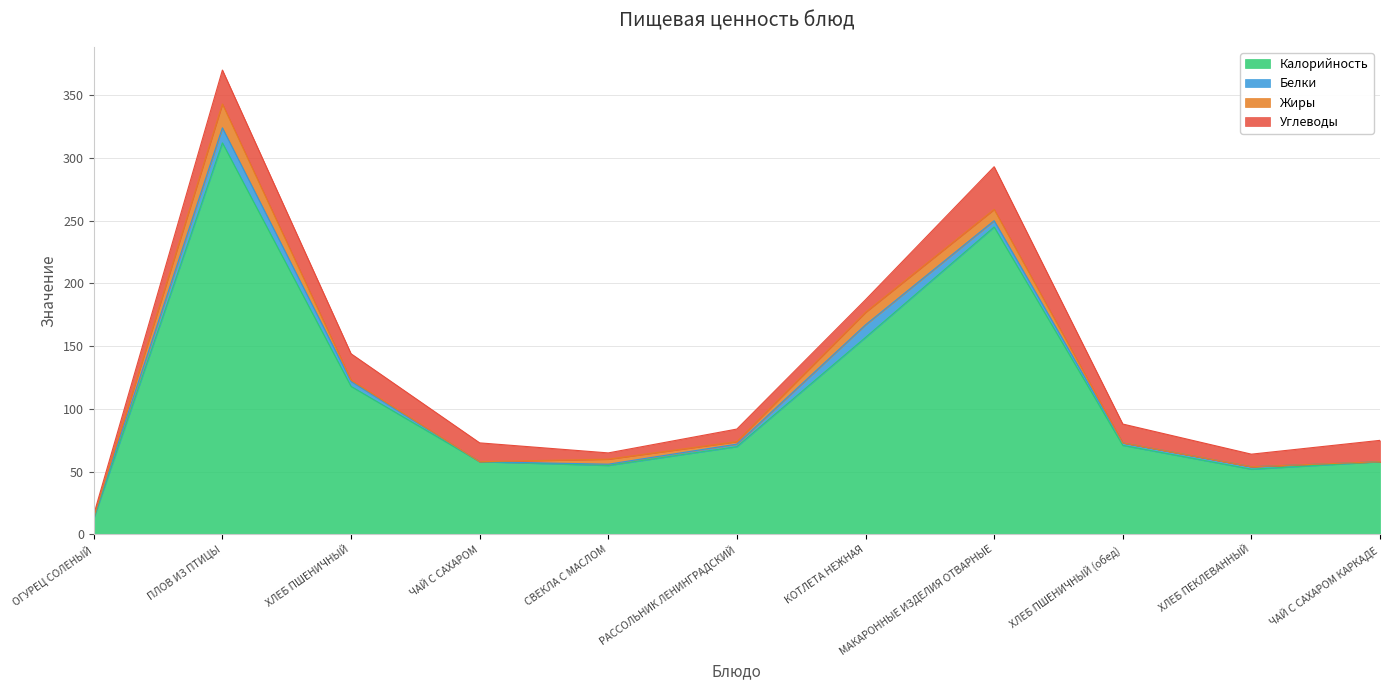

What value does the Калорийность series have at ХЛЕБ ПЕКЛЕВАННЫЙ?

52